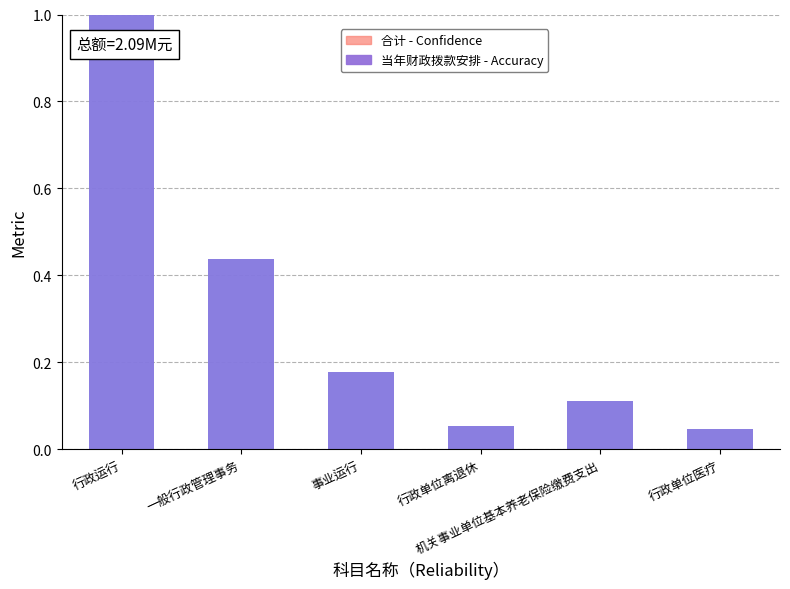

Which series has the largest range (max minus min)?

当年财政拨款安排 - Accuracy